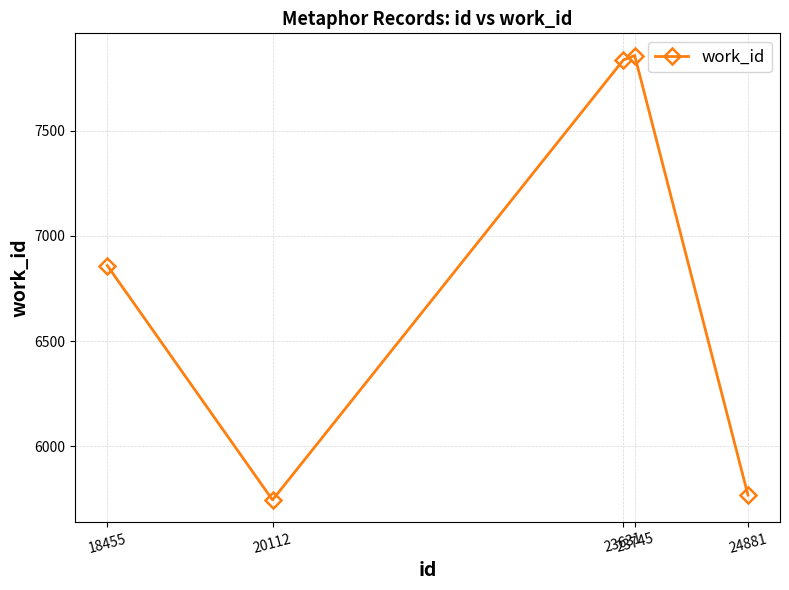

What is the change in value from 20112 to 23745?

+2114